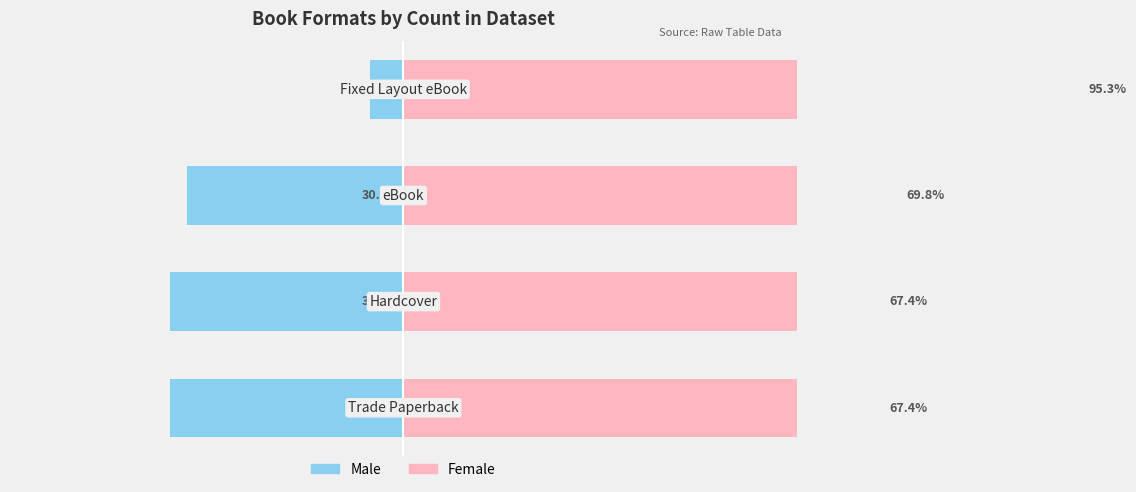

The Female series shows 120.5 at 1. True or false?

False